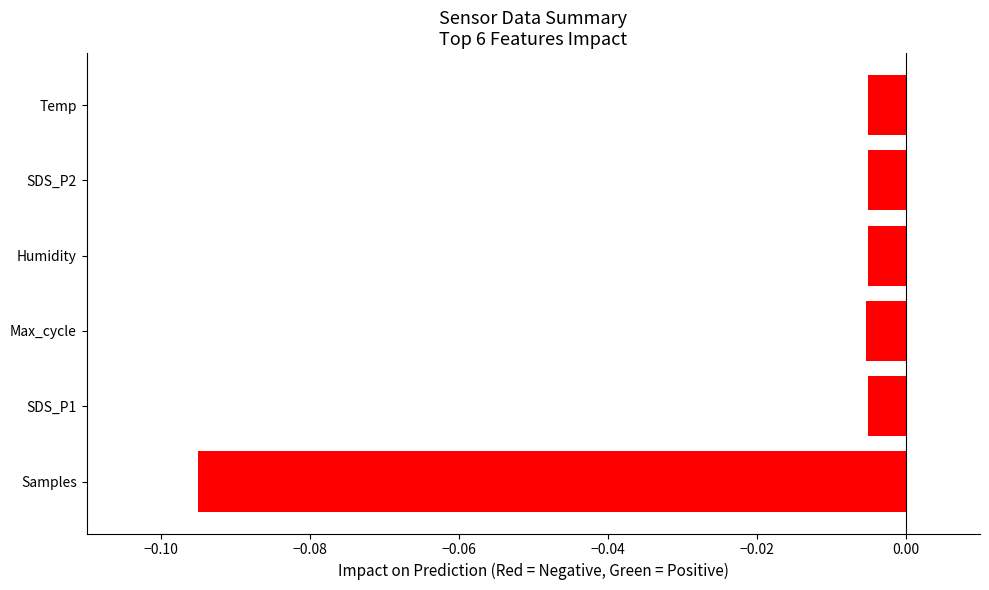

Are the bars grouped side by side (vs. stacked)?

No